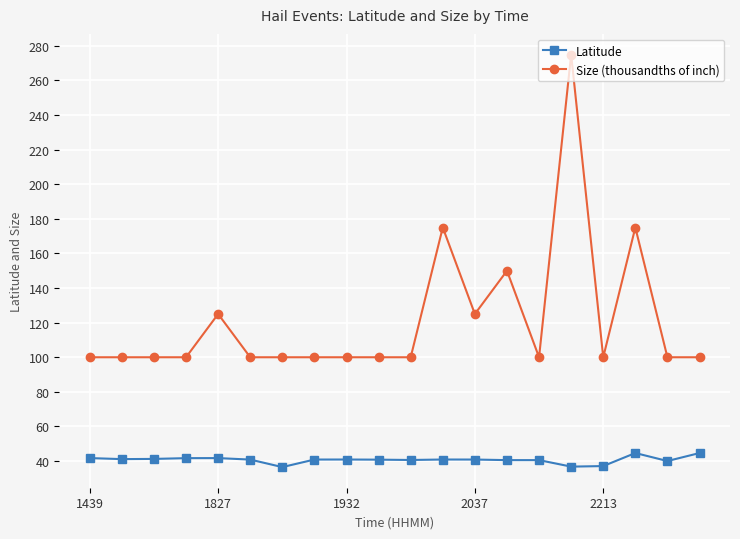

How many categories are shown in the chart?

20